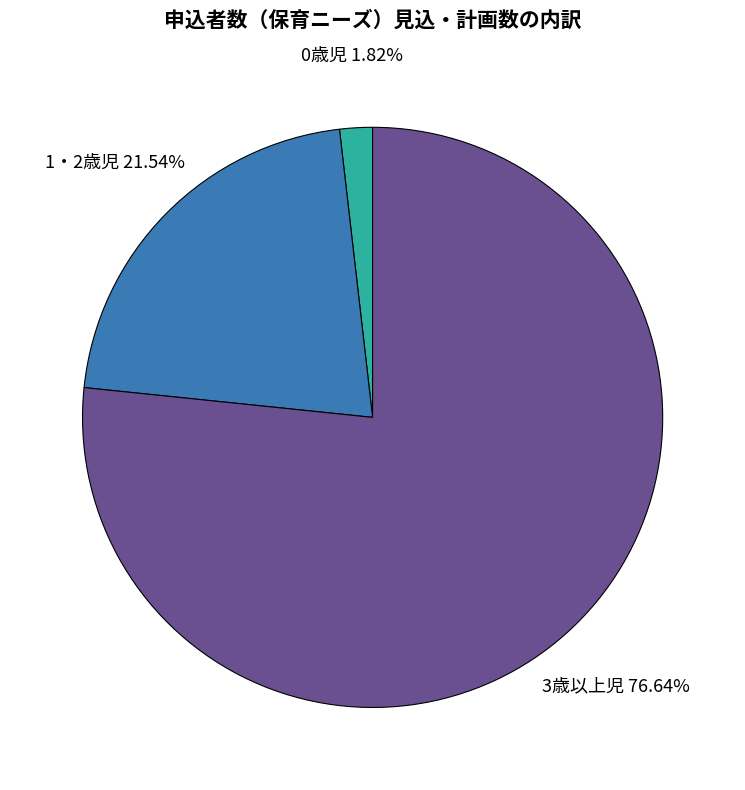

Which category has the smallest portion of the pie?

0歳児